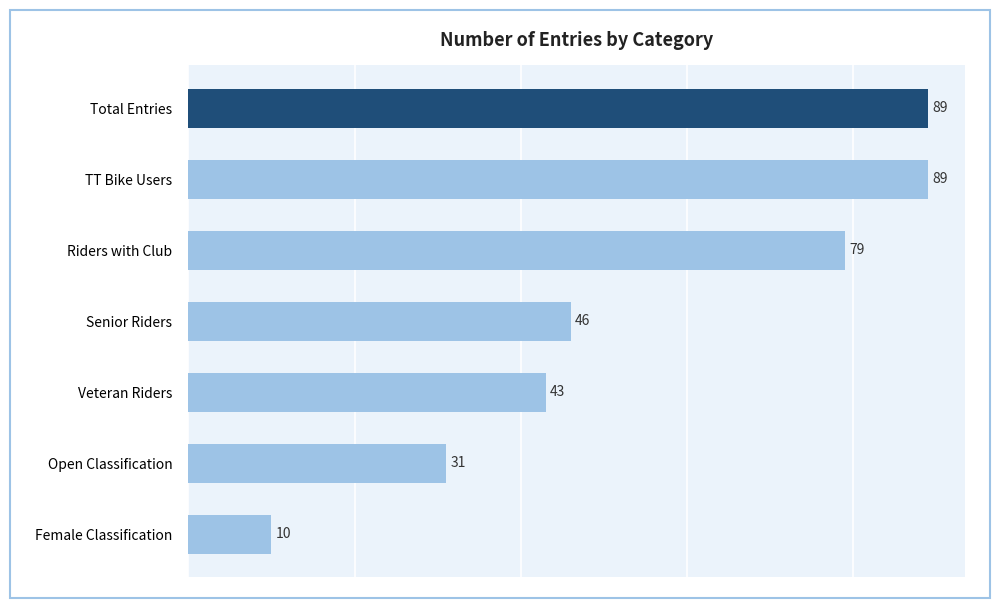

The value at Open Classification is 6. True or false?

False